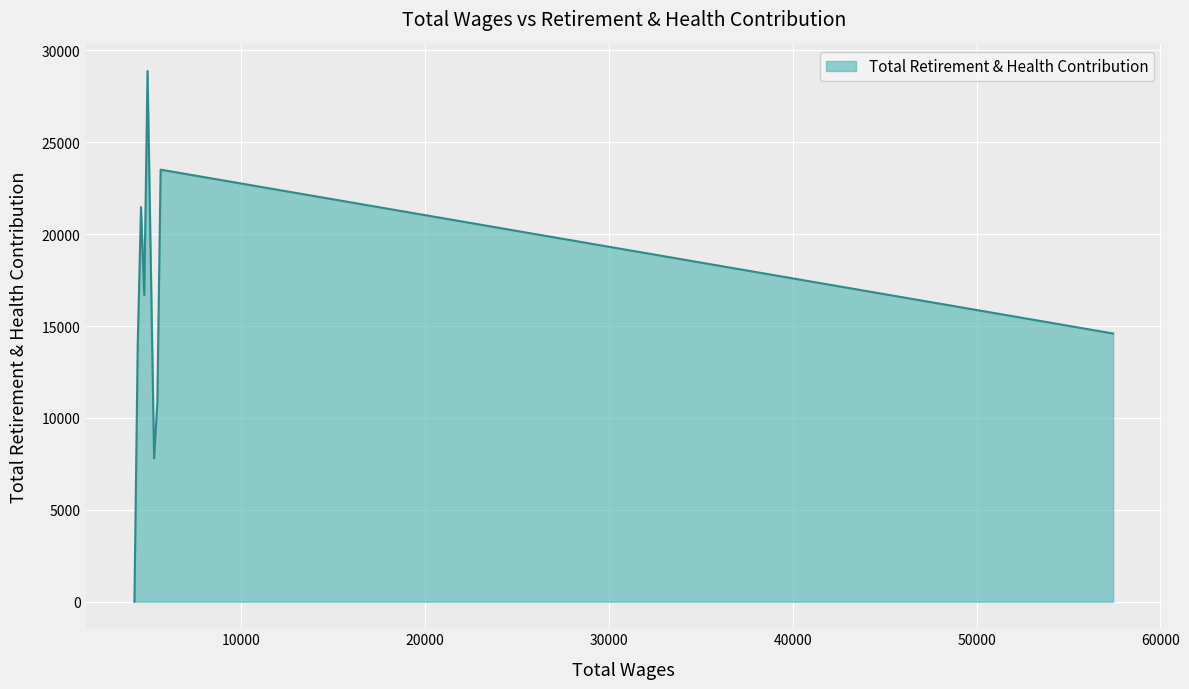

What is the greatest value displayed?

28885.0